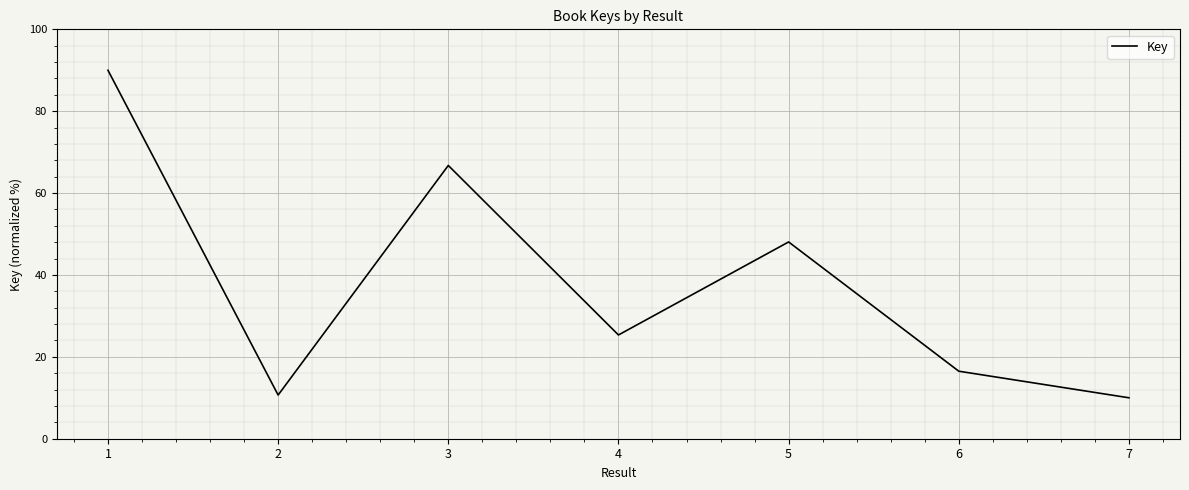

Reading right to left, extract all data points from this chart.

7=10.0	6=16.5	5=48.1	4=25.3	3=66.7	2=10.7	1=90.0